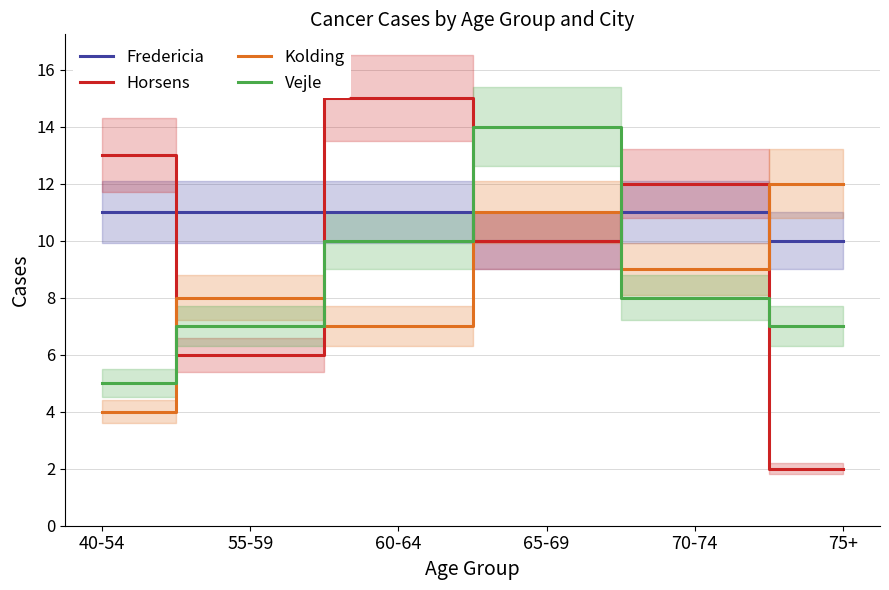

True or false: Kolding and Vejle intersect in this chart.

True